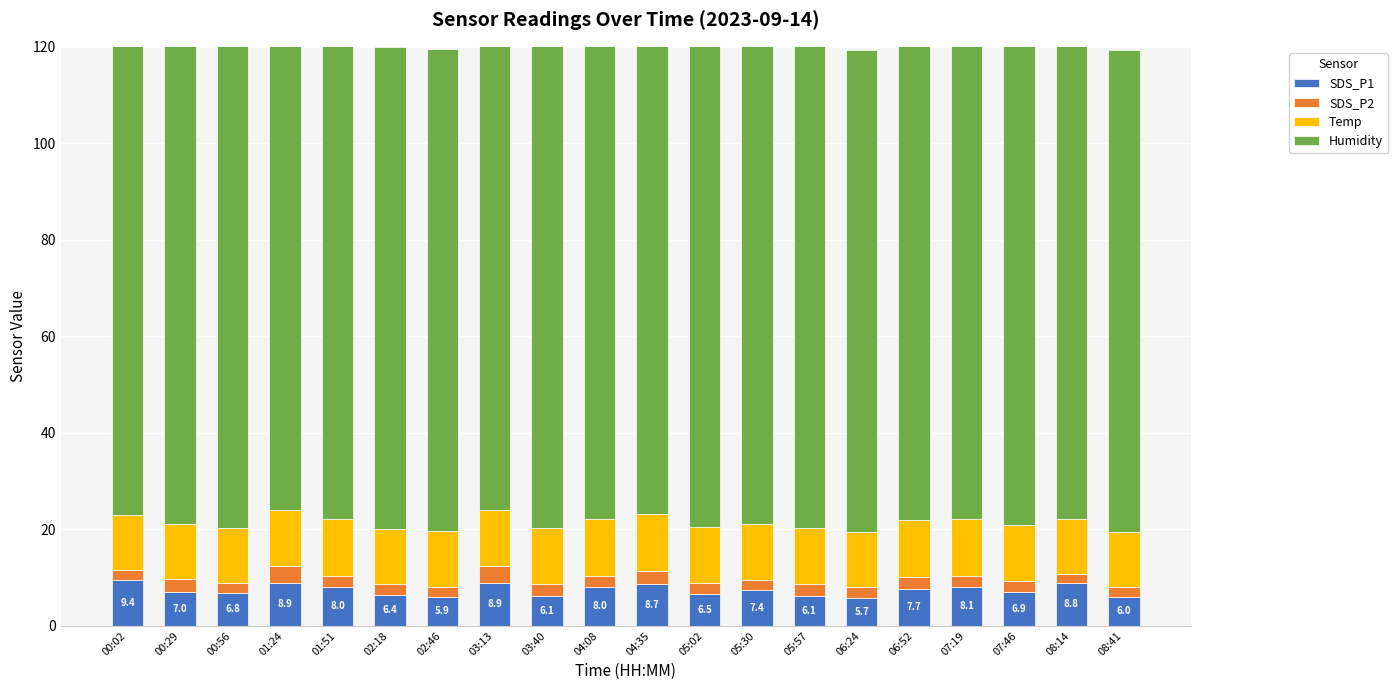

What are all the series names shown in the legend?

SDS_P1, SDS_P2, Temp, Humidity